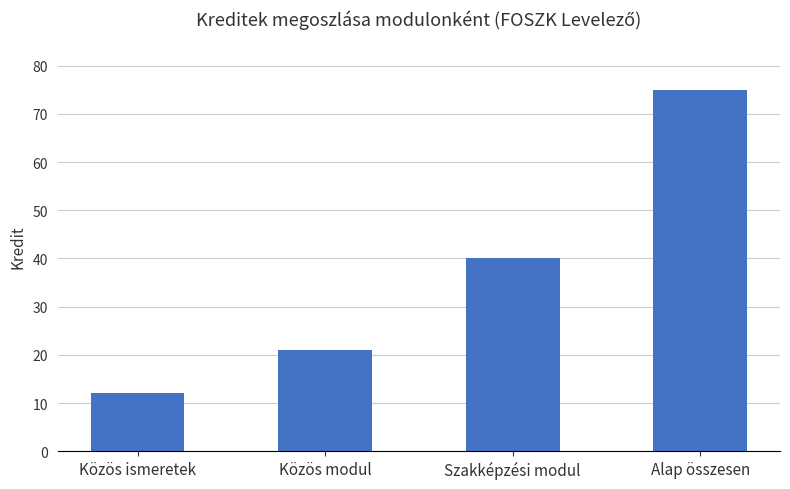

What is the sum of the values at Alap összesen and Közös ismeretek?

87